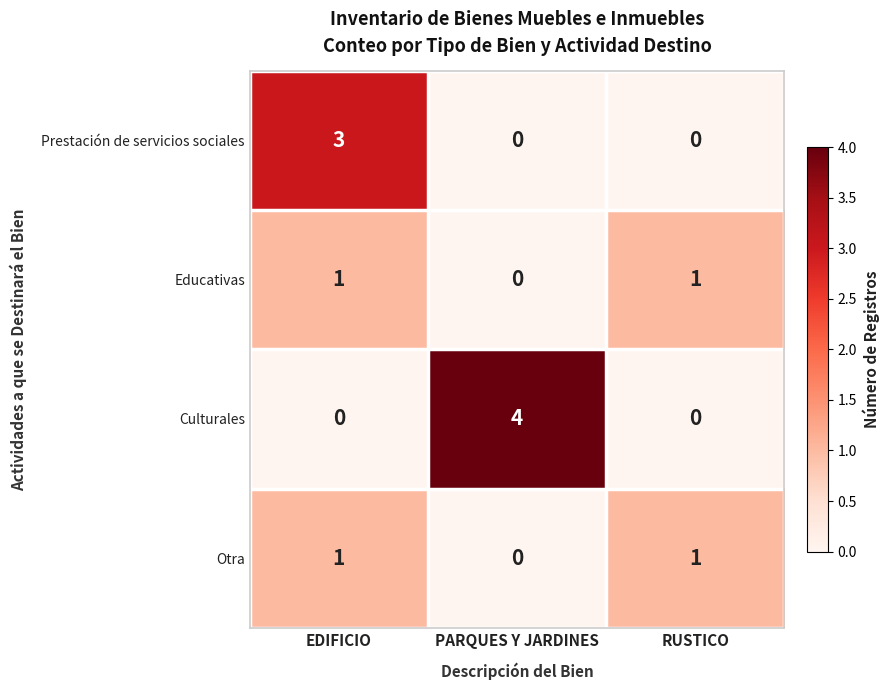

Which category has the highest value across all series?

PARQUES Y JARDINES